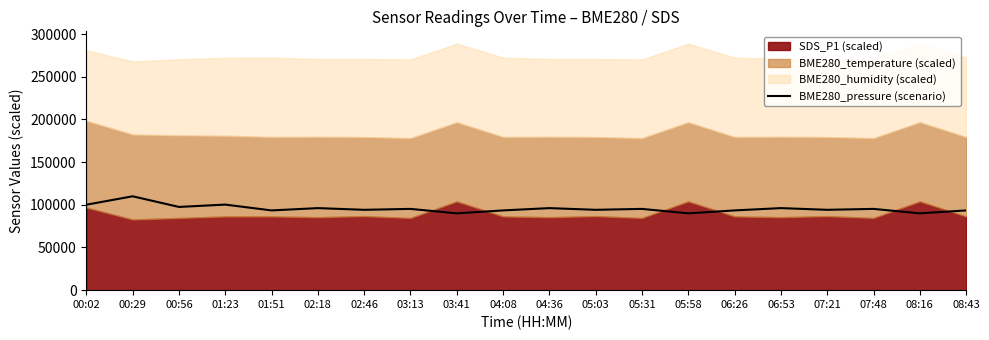

How many points are lower than both their immediate neighbors (excluding endpoints)?

8